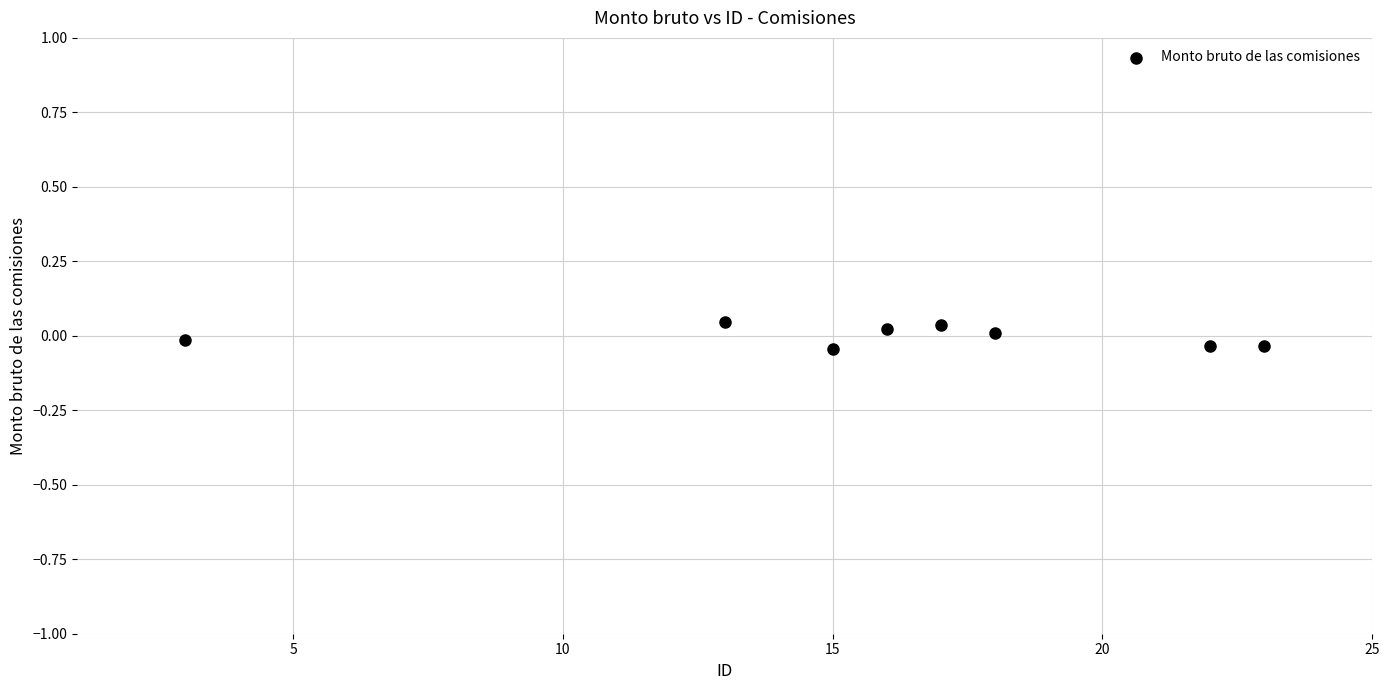

What is the average X value?

15.9